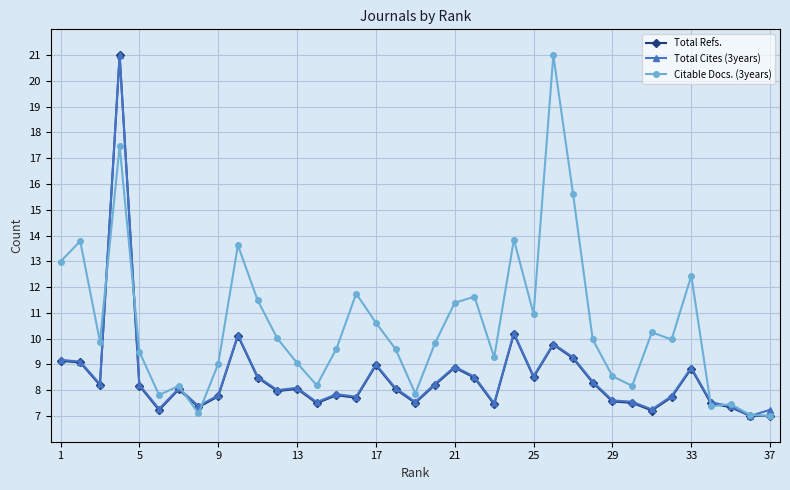

Where does the Total Refs. series first go above 8?

1